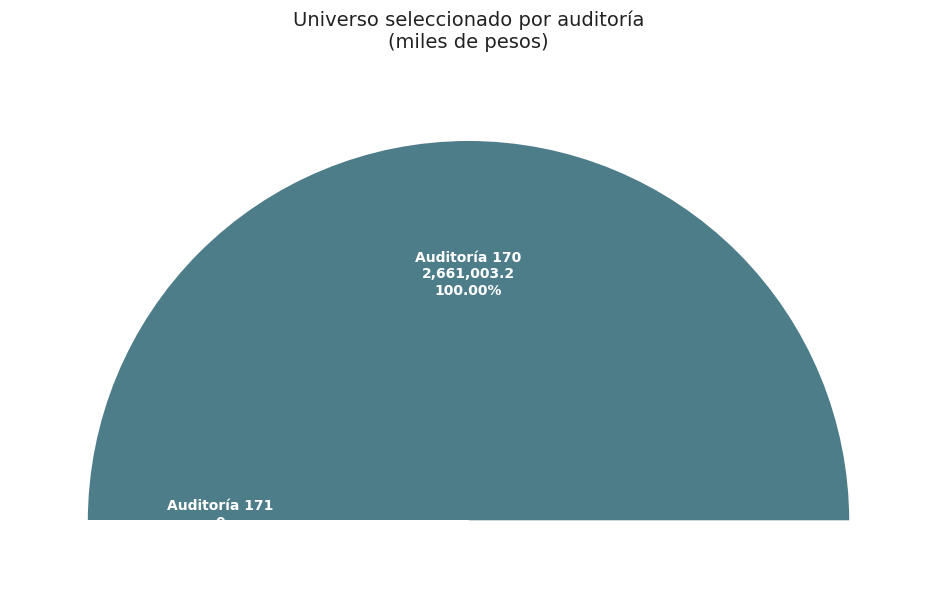

How much of the chart is everything except Auditoría 171?

100.0%